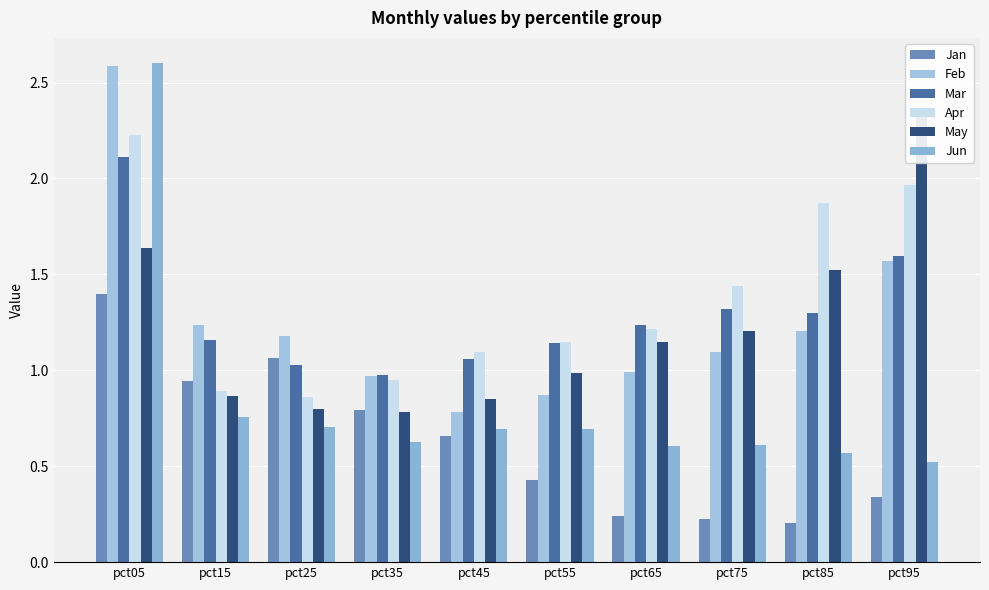

At which label does Mar reach its minimum?

pct35